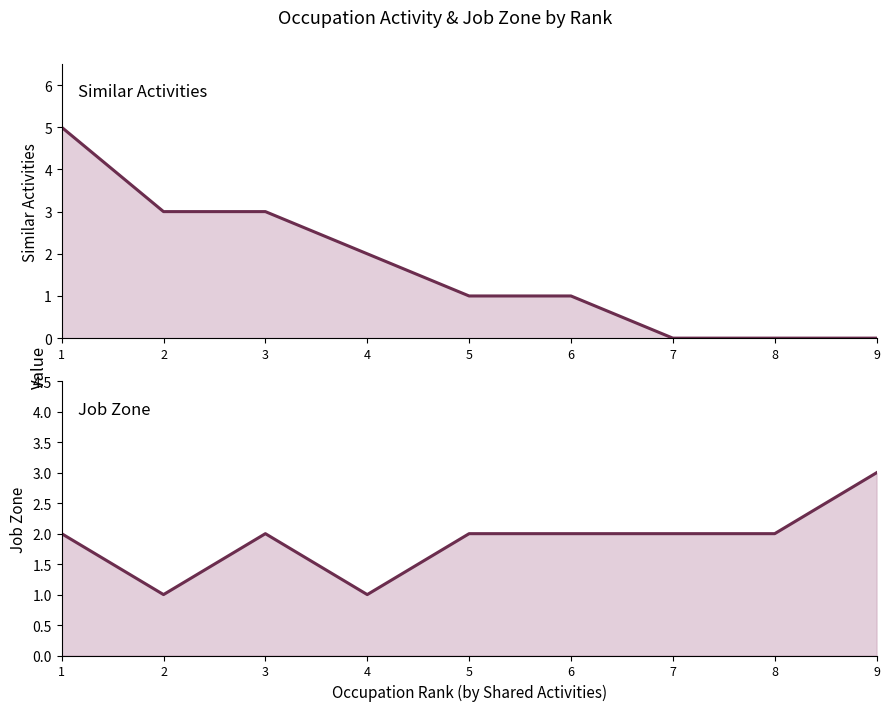

Reading right to left, extract all data points from this chart.

Similar Activities: 9=0	8=0	7=0	6=1	5=1	4=2	3=3	2=3	1=5
Job Zone: 9=3	8=2	7=2	6=2	5=2	4=1	3=2	2=1	1=2